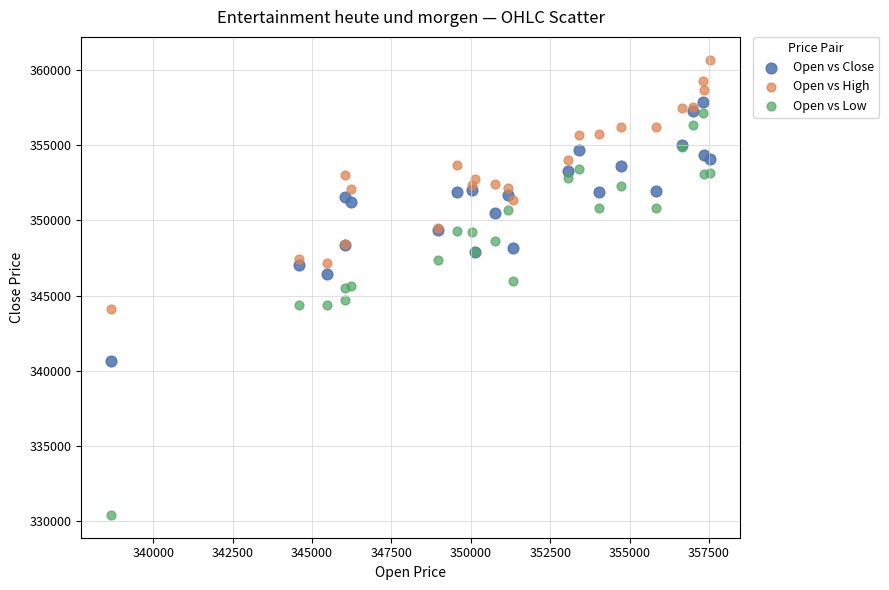

Which series reaches the minimum Y coordinate?

Open vs Low